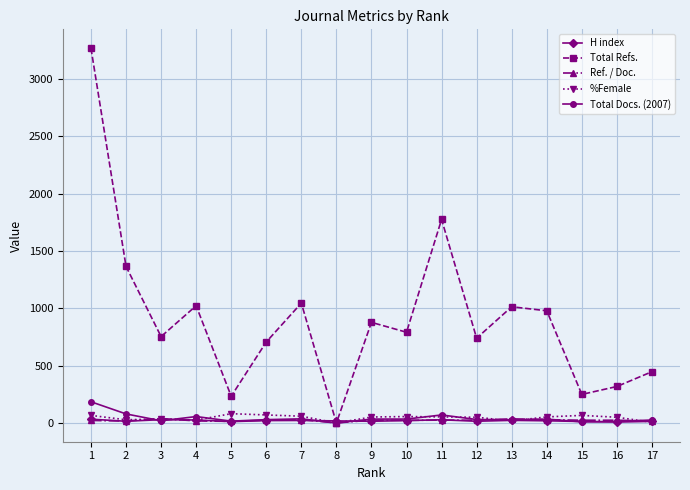

What is the maximum value for Total Refs.?

3268